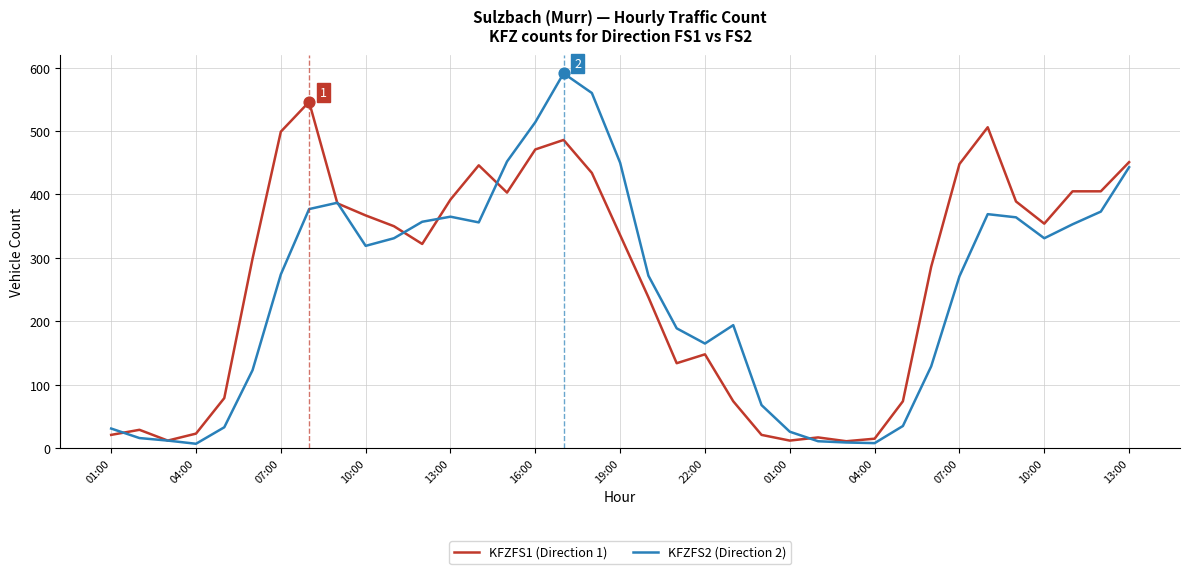

Which series has the largest range (max minus min)?

KFZFS2 (Direction 2)